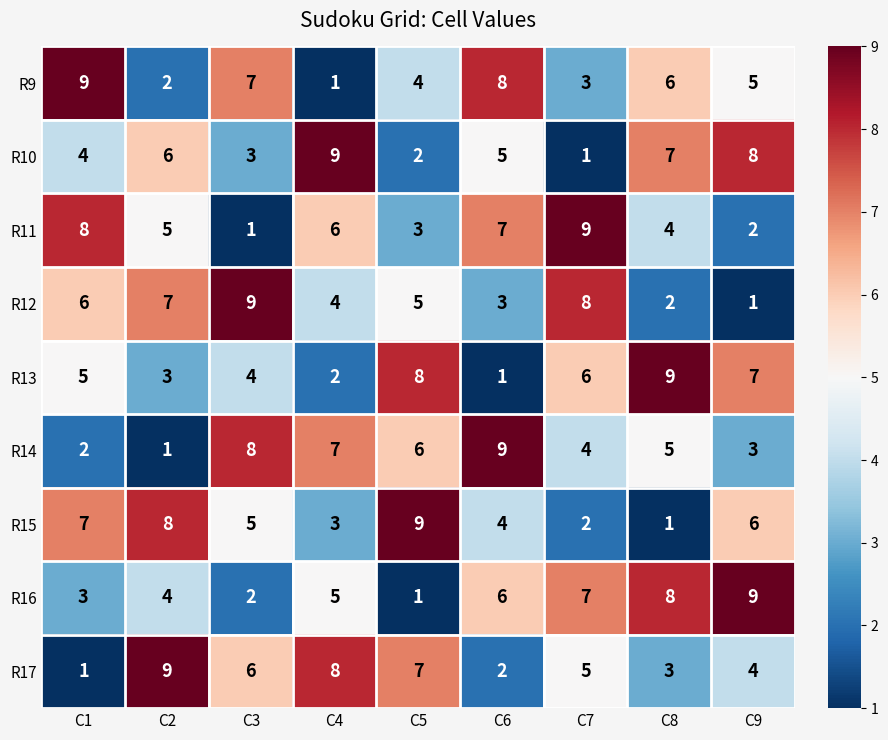

What is the difference between the maximum and minimum values in the R16 series?

8